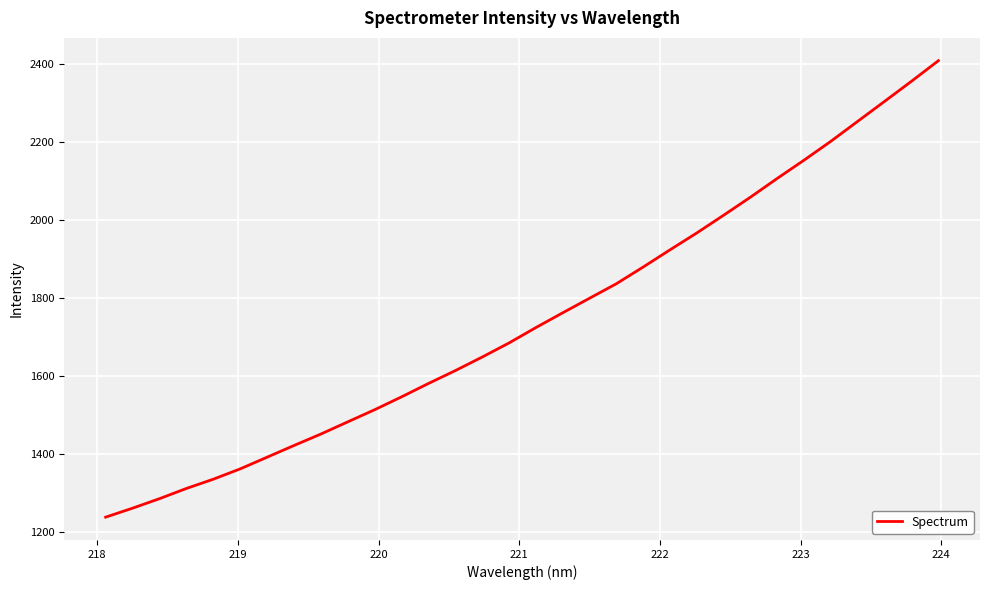

What is the difference between the maximum and minimum values?

1170.5